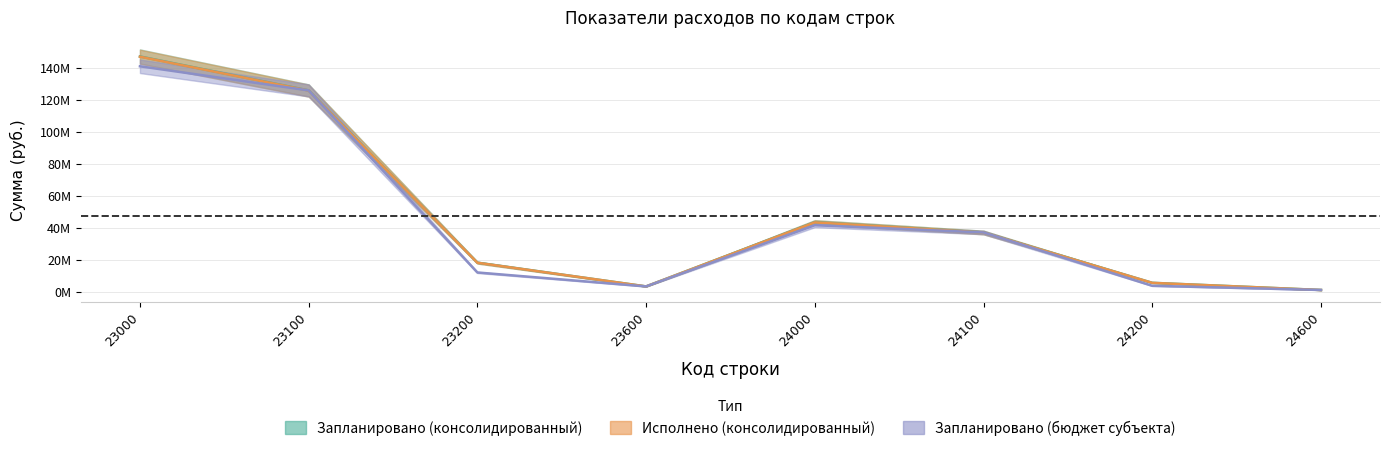

How many data points in Запланировано (консолидированный) are above 36940740?

4